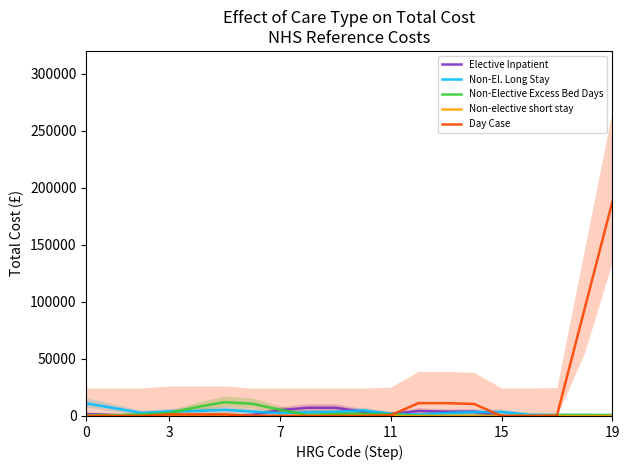

Where do Non-El. Long Stay and Elective Inpatient first cross each other?

6 and 7